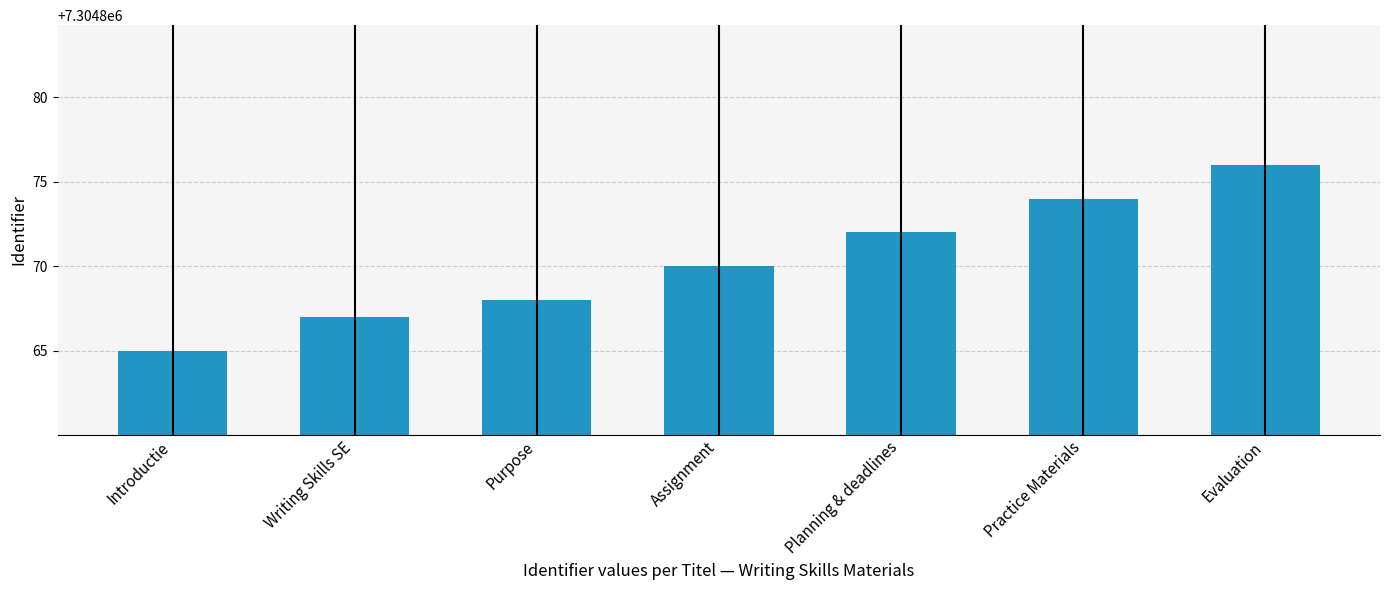

The chart shows a value of 7304874 at Practice Materials. True or false?

True